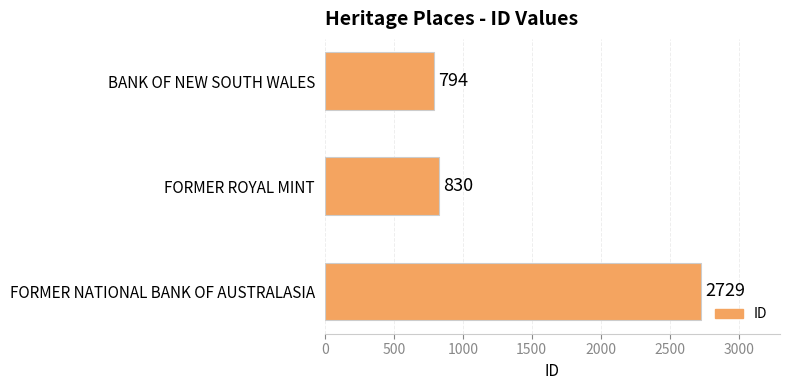

The value at BANK OF NEW SOUTH WALES is 1365. True or false?

False